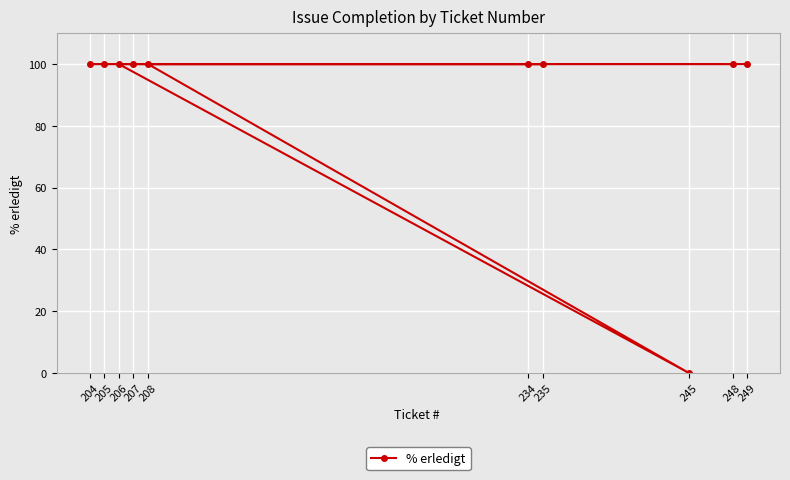

How many lines are shown in the chart?

1